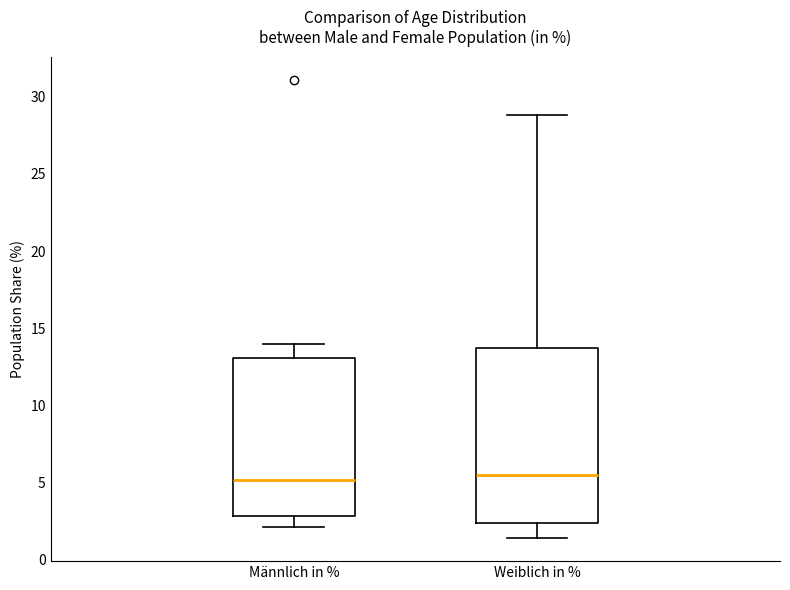

Comparing the boxes themselves (not the whiskers), which one is the tallest?

Weiblich in %